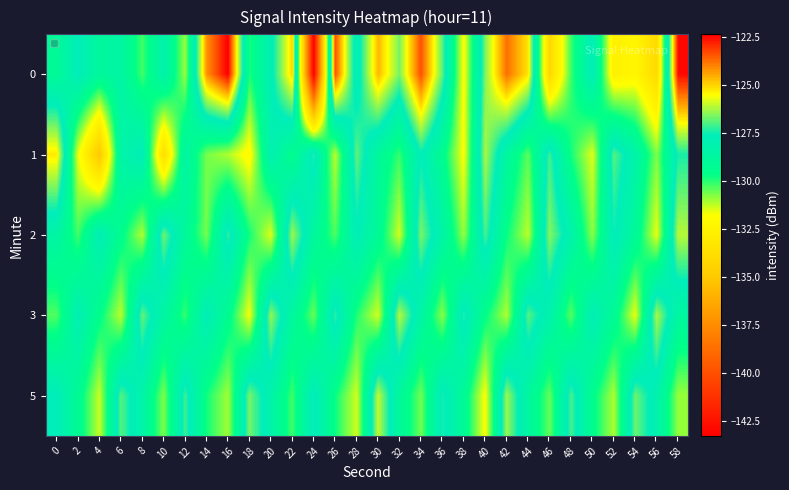

Which category has the lowest value across all series?

24